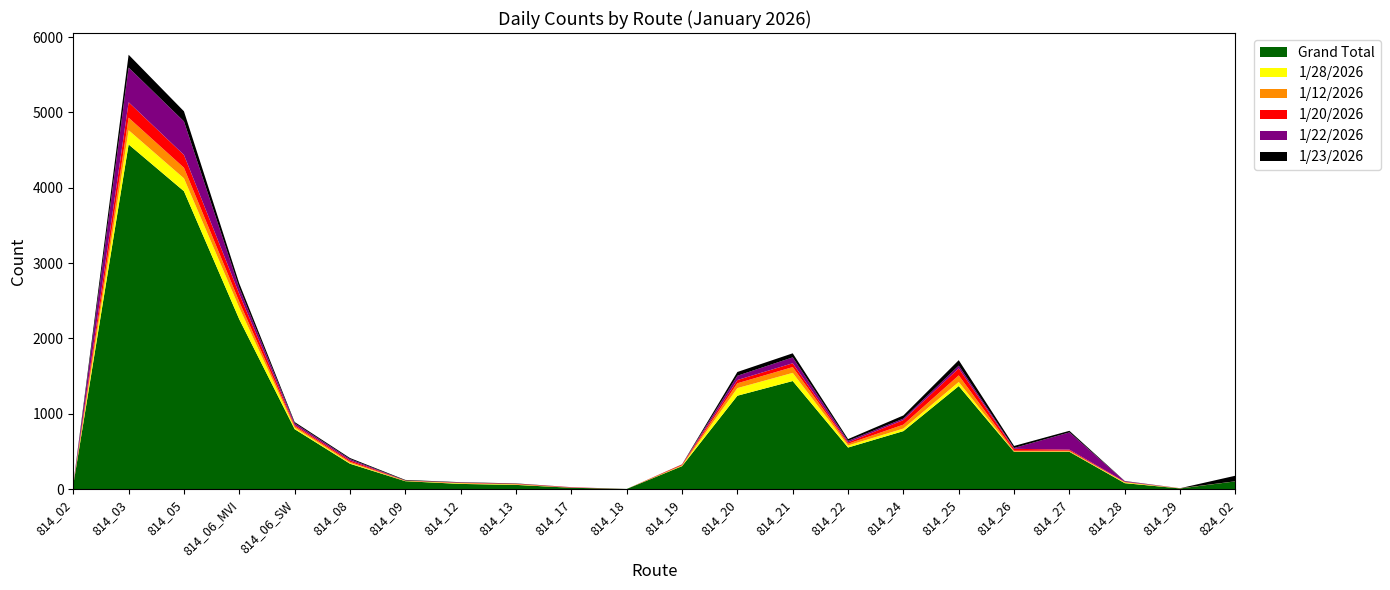

Reading left to right, extract all data points from this chart.

Grand Total: 55	4575	3954	2253	795	336	104	68	55	17	1	304	1239	1434	551	769	1367	493	494	78	8	102
1/28/2026: 1	189	171	154	19	11	2	8	6	0	0	5	101	108	27	34	54	3	4	10	0	0
1/12/2026: 0	166	141	79	20	14	4	3	3	1	0	7	64	77	23	52	88	12	11	3	2	1
1/20/2026: 3	205	170	104	16	19	3	5	6	5	0	10	43	51	18	61	93	26	14	5	1	0
1/22/2026: 4	461	445	80	24	18	1	3	1	2	0	0	57	78	21	19	37	11	229	8	0	0
1/23/2026: 3	170	134	59	16	14	7	4	4	0	0	2	50	54	23	42	72	27	21	3	0	74